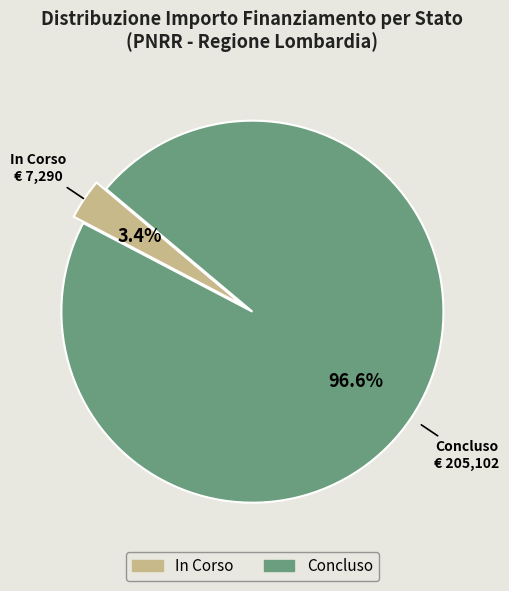

Between Concluso and In Corso, which is larger?

Concluso